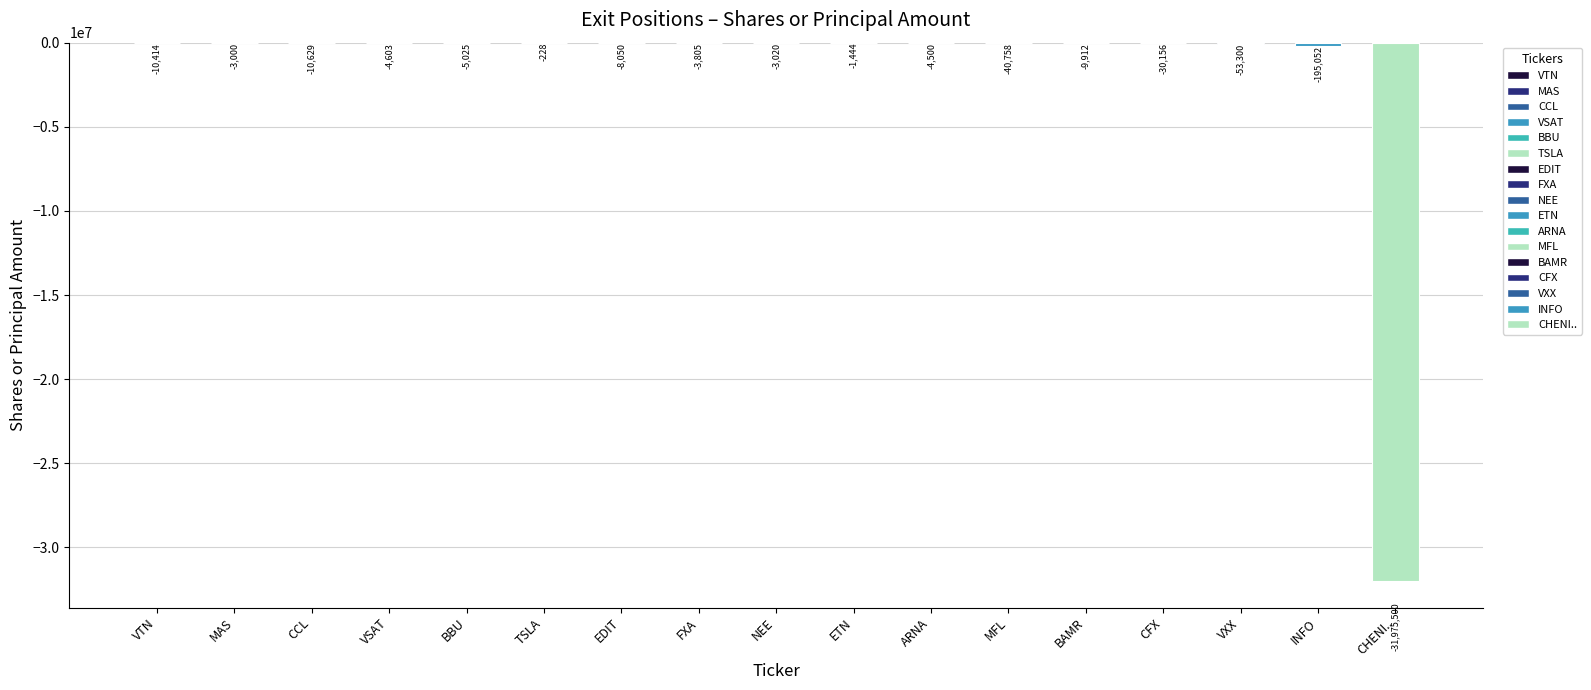

Are the bars horizontal?

No